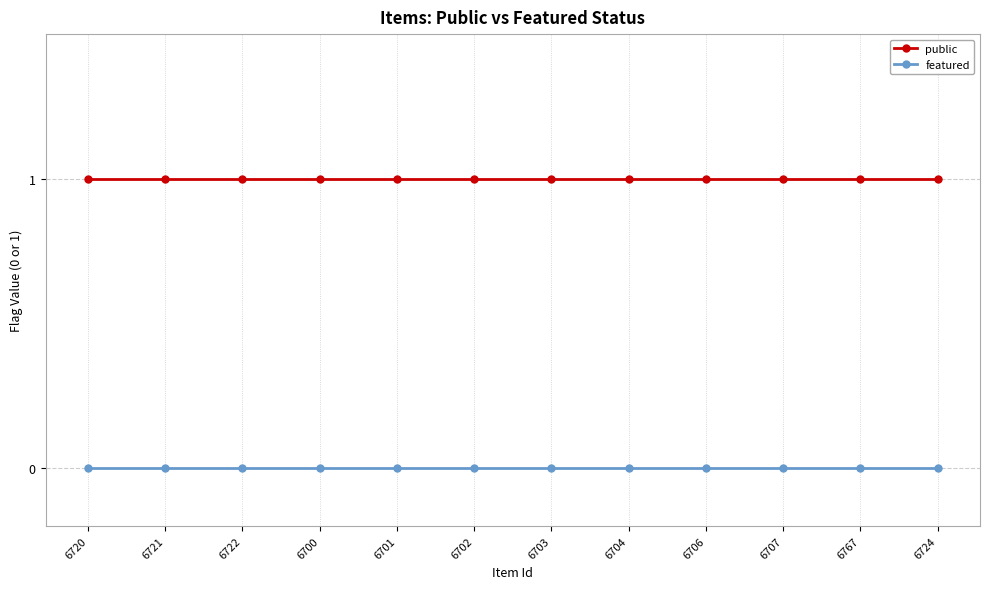

What is the label of the 10th point from the right?

6722